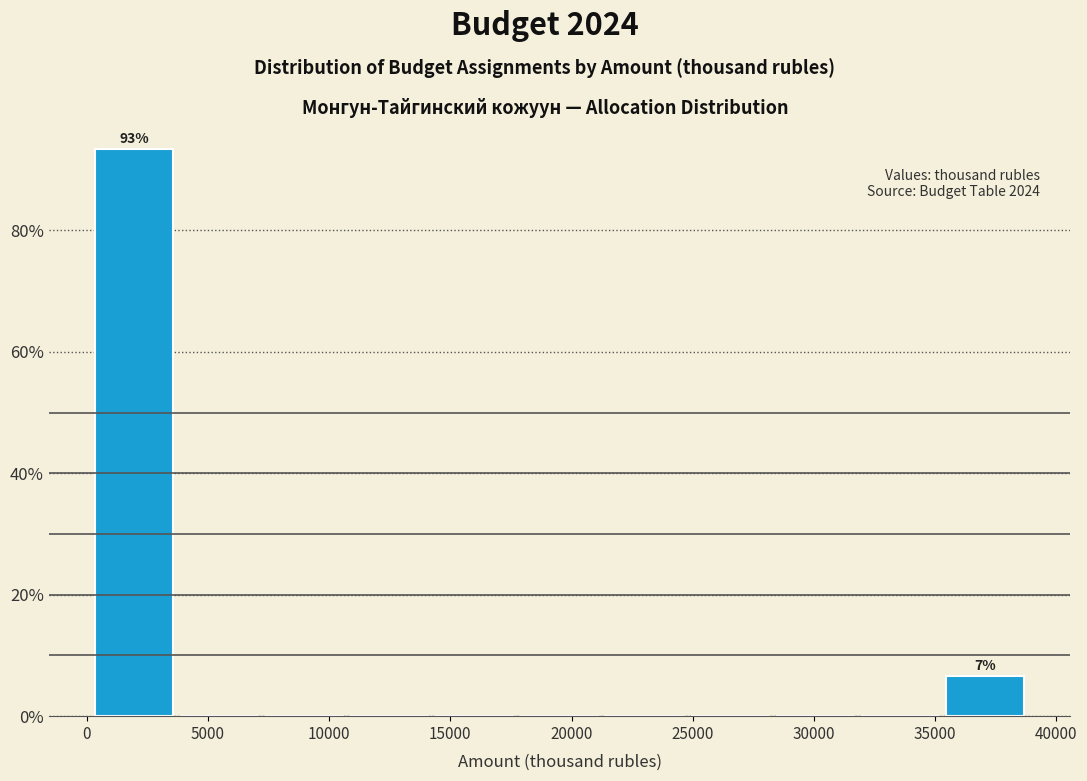

Over which range of the x-axis is the bar tallest?

0 to 3500